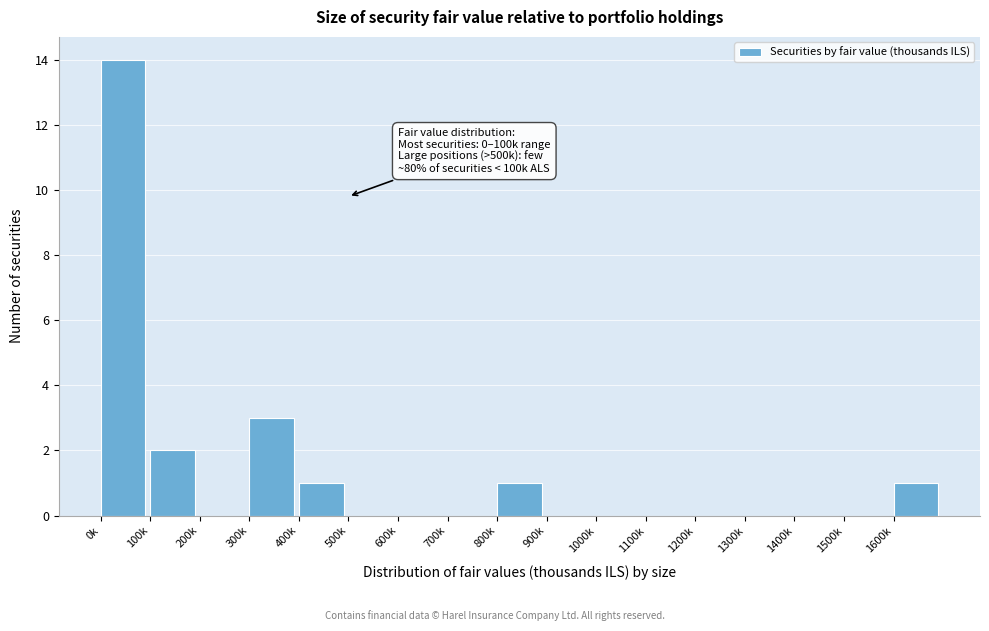

Reading left to right, transcribe all the data shown in this chart.

0k=14	100k=2	200k=0	300k=3	400k=1	500k=0	600k=0	700k=0	800k=1	900k=0	1000k=0	1100k=0	1200k=0	1300k=0	1400k=0	1500k=0	1600k=1